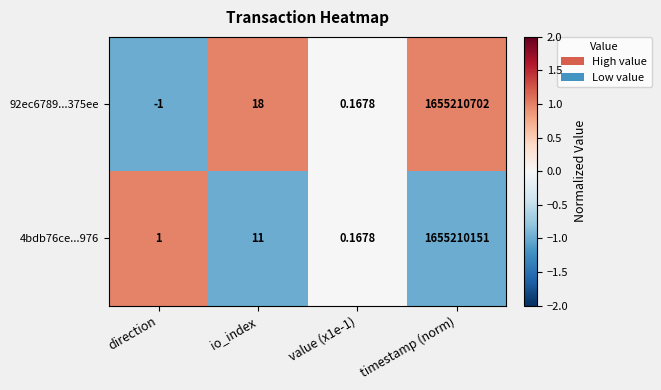

How many negative values does the 92ec6789...375ee series have?

1